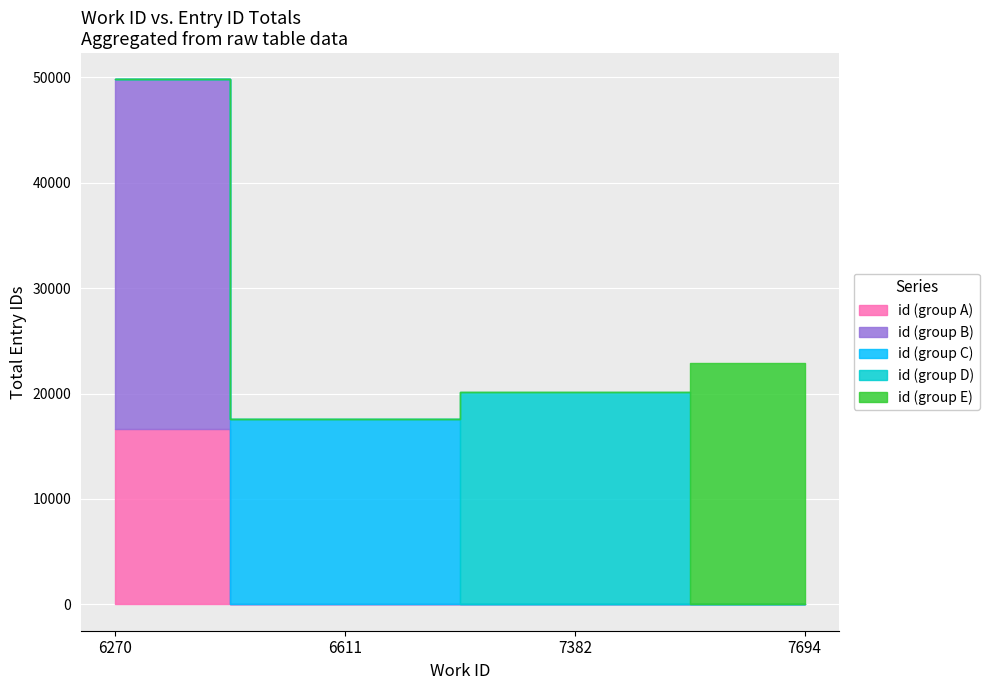

What is the value of the 5th point from the left?

20142